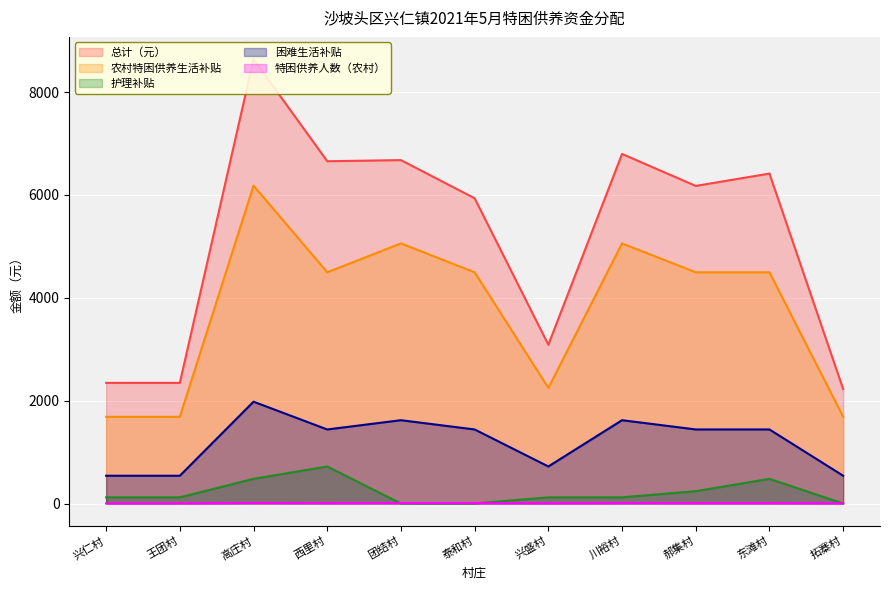

What is the label of the 6th point from the right?

泰和村